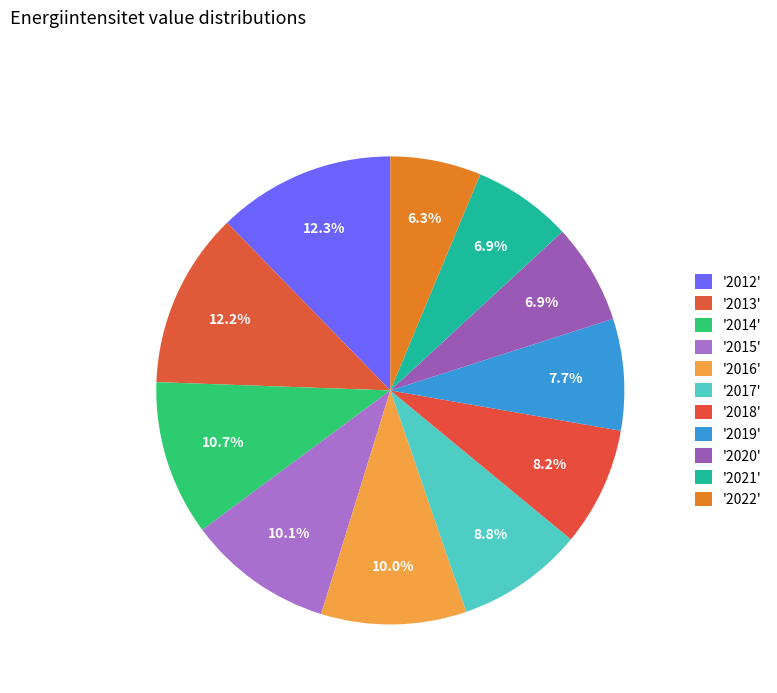

How many slices are in this pie chart?

11